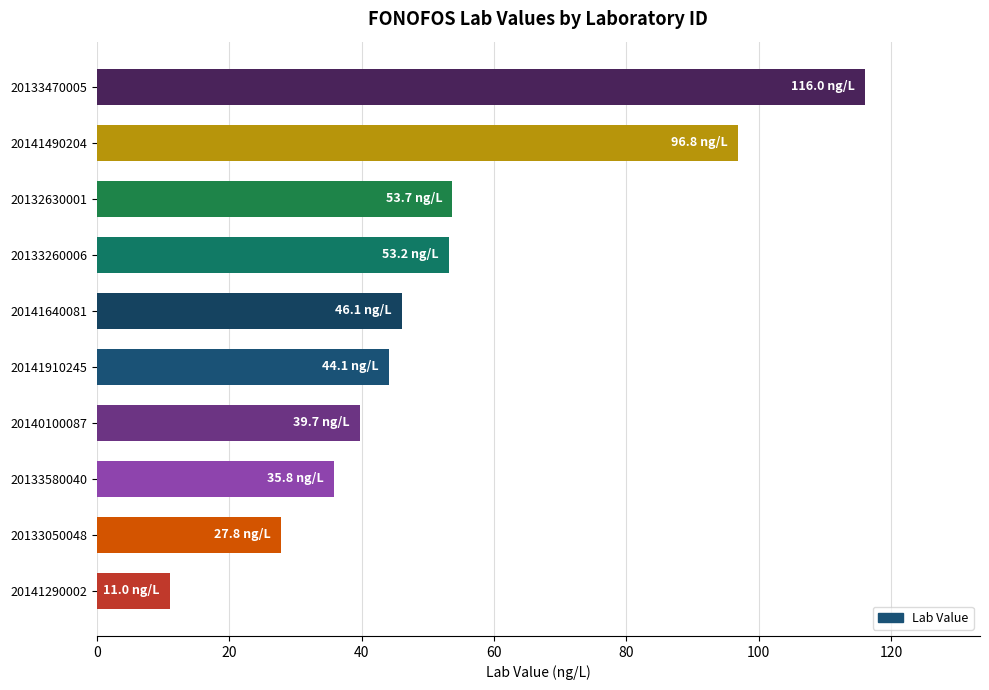

The chart shows a value of 30.4 at 20132630001. True or false?

False